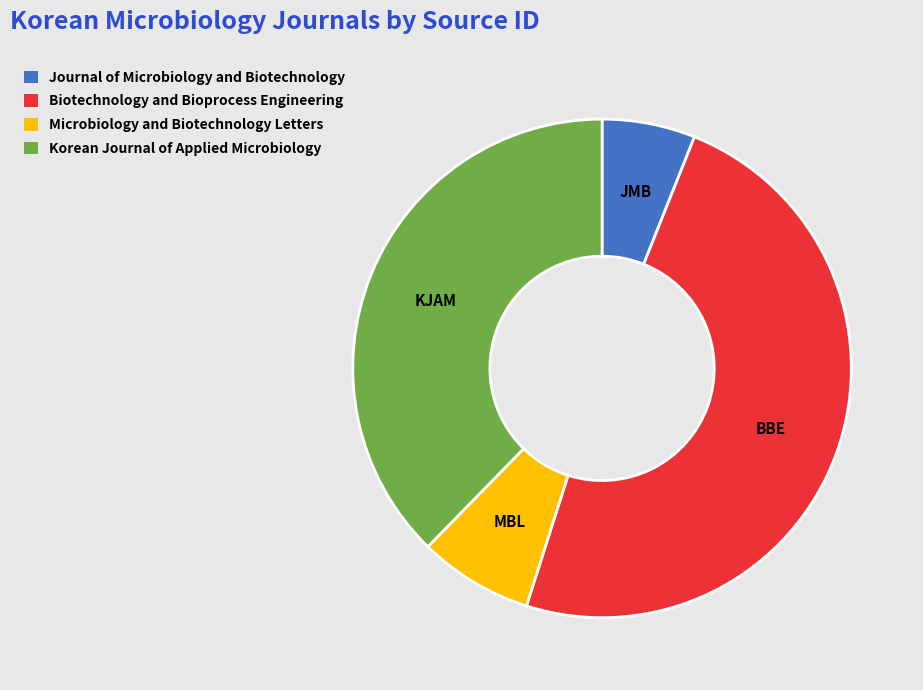

Is the sum of Microbiology and Biotechnology Letters and Korean Journal of Applied Microbiology greater than half?

No